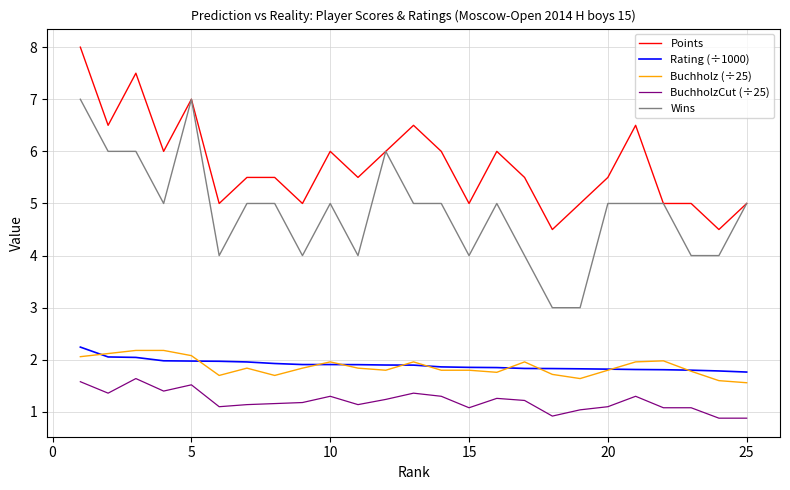

Count the Points values in the range 5 to 6.

17